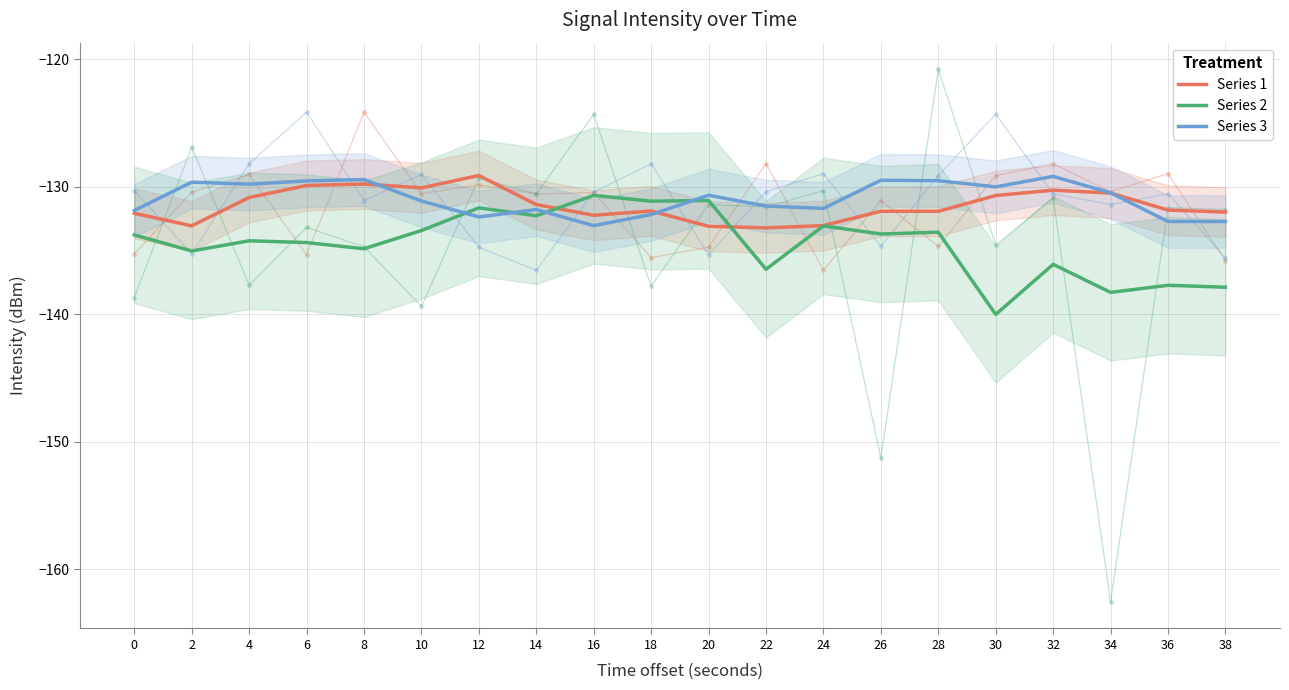

Is it true that Series 3 equals -47.3 at 12?

False